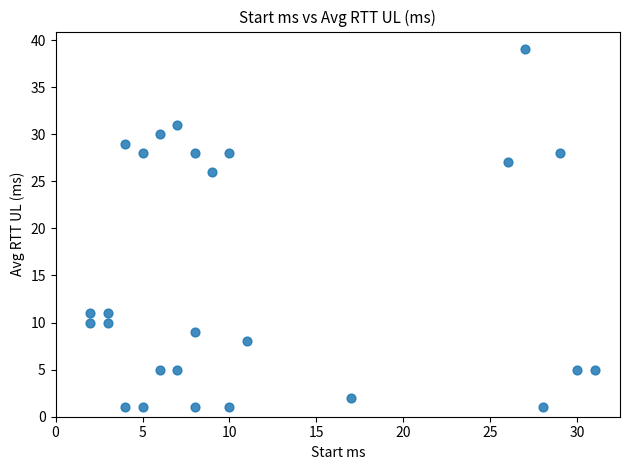

What is the range of X values (max minus min)?

29